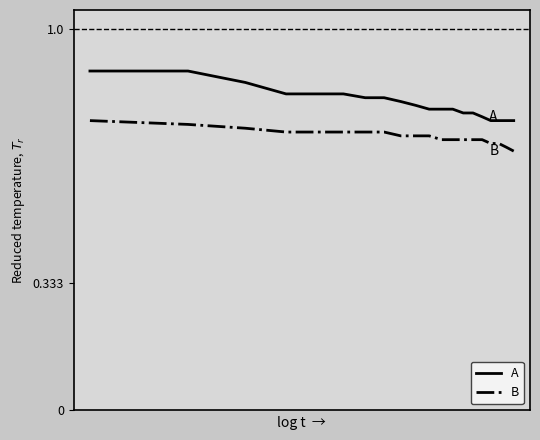

At how many categories does at least one series exceed 0?

20